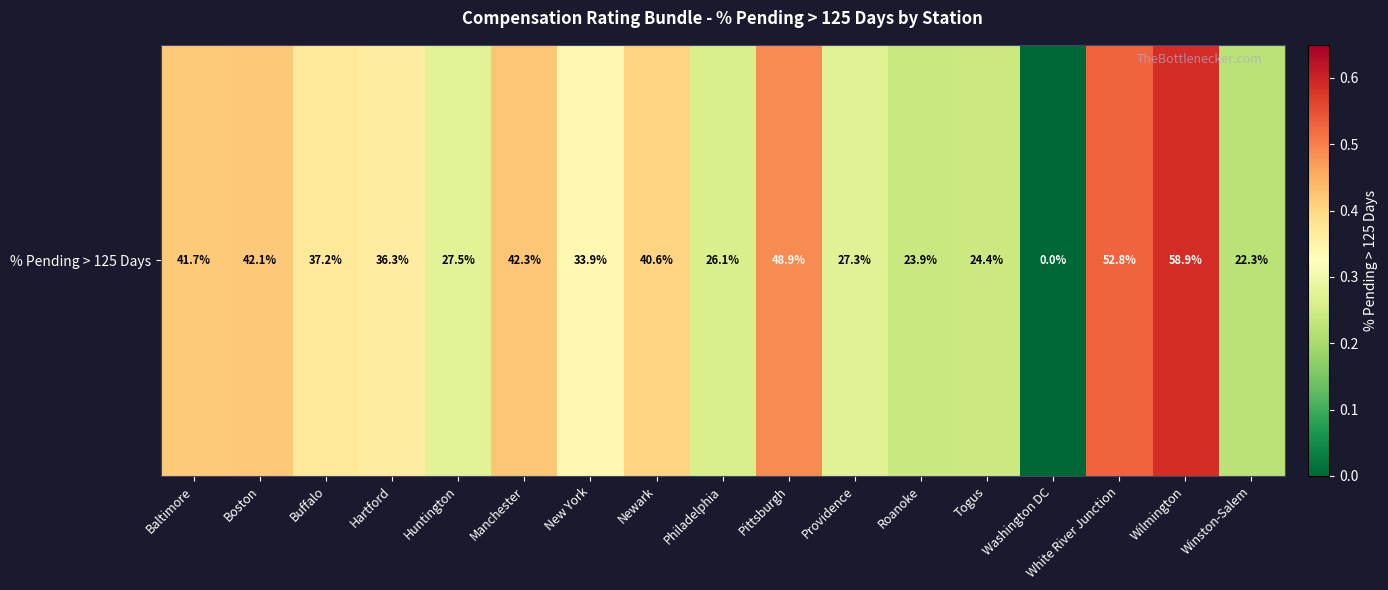

True or false: the data shows 0.6 at Baltimore.

False